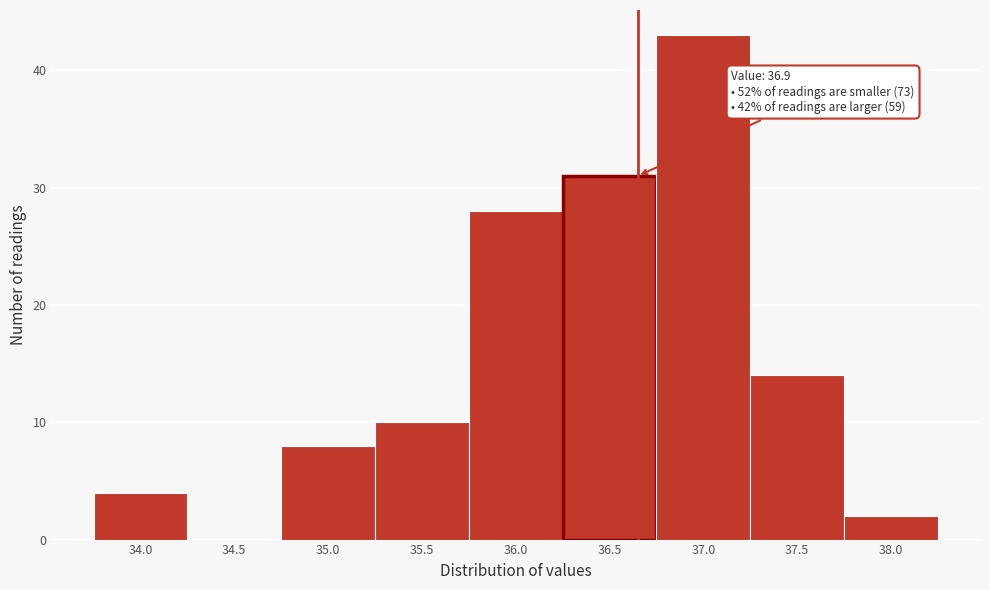

Reading left to right, list all the values displayed in this chart.

34.0=4	34.5=0	35.0=8	35.5=10	36.0=28	36.5=31	37.0=43	37.5=14	38.0=2